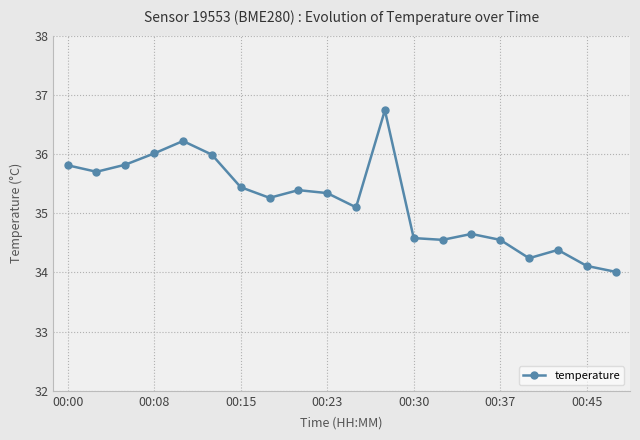

What is the greatest value displayed?

36.7